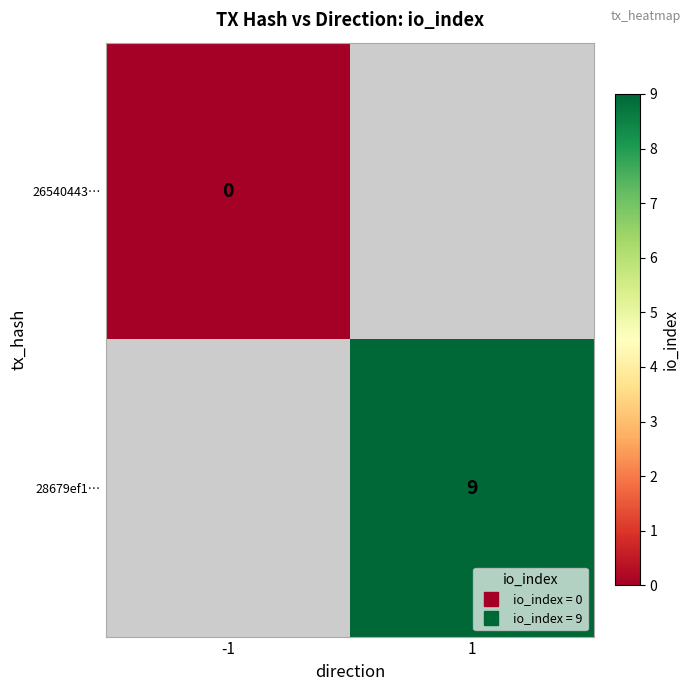

Is the value of 28679ef1… at -1 greater than the value of 26540443… at 1?

No